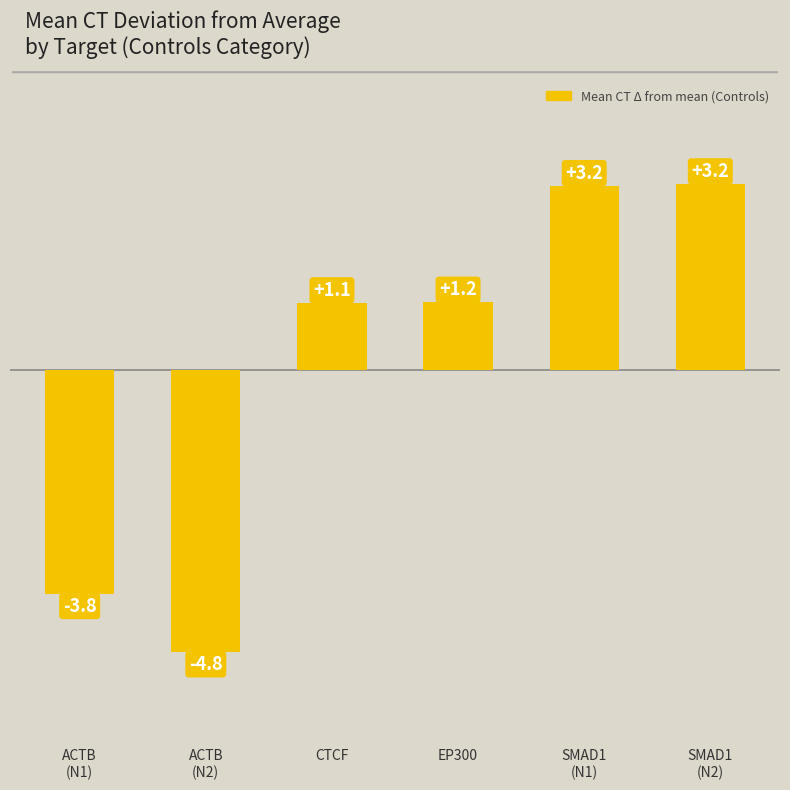

What is the difference between the second highest and second lowest values?

7.0